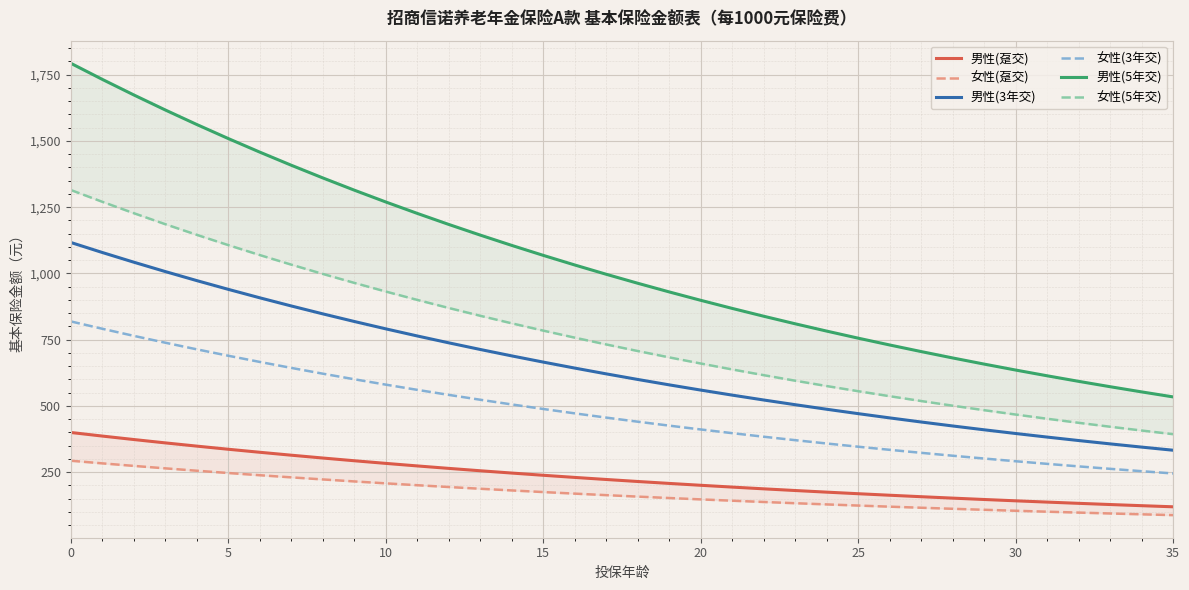

Which series has the largest total across all categories?

男性(5年交)